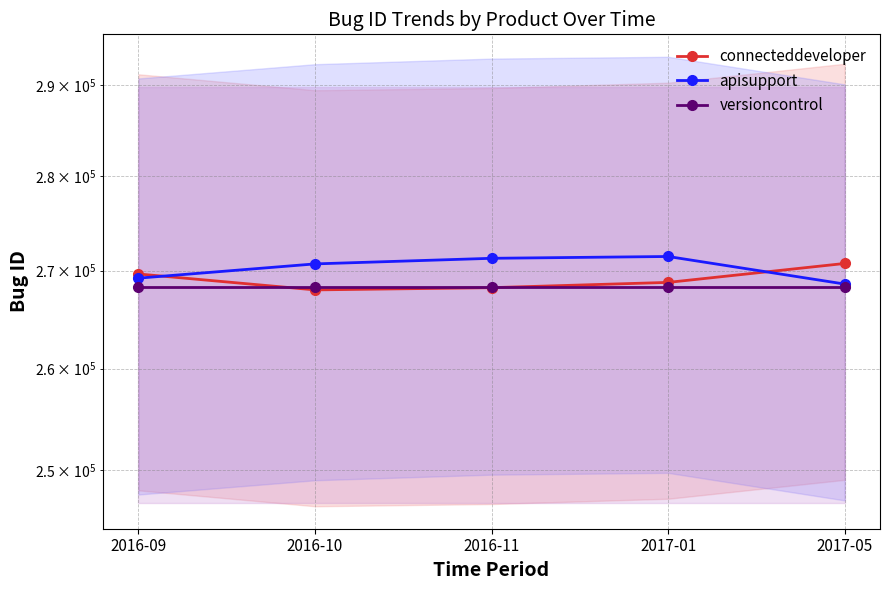

What is the lowest value of the connecteddeveloper series?

267999